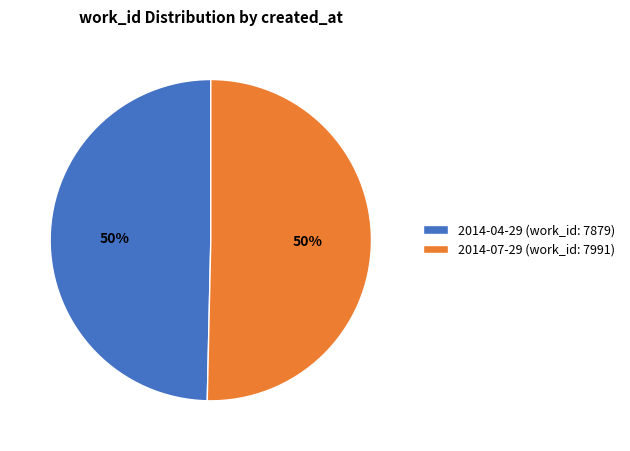

Count the number of slices in the pie.

2